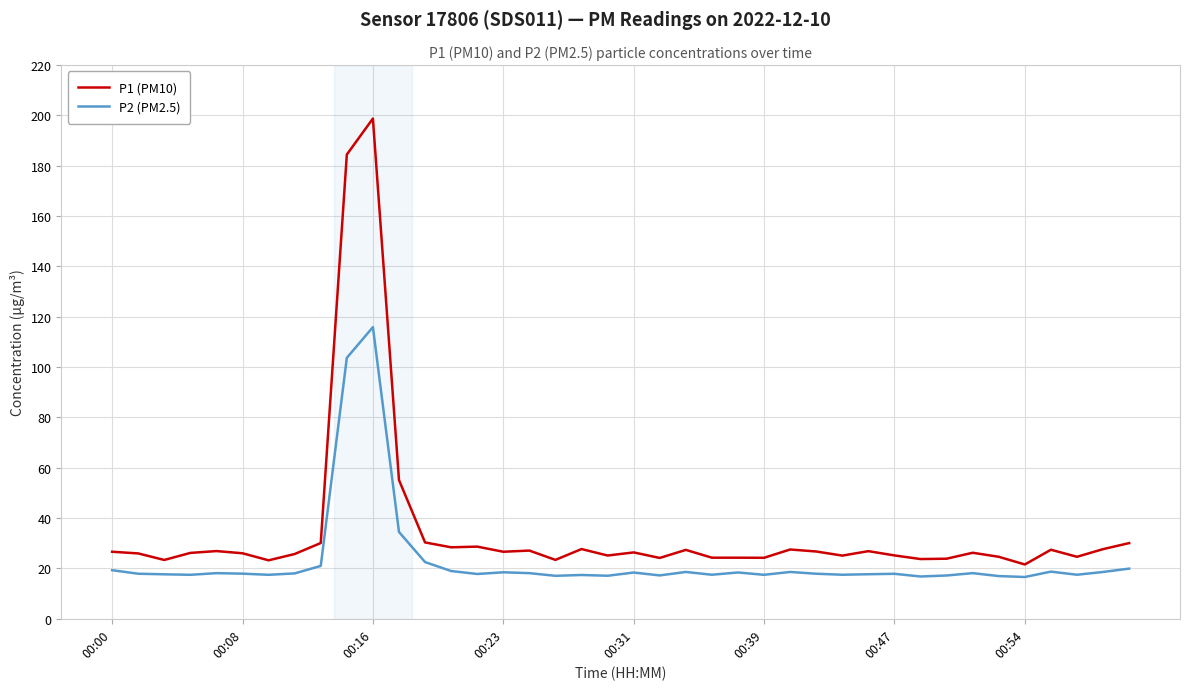

Count the number of data series in this chart.

2